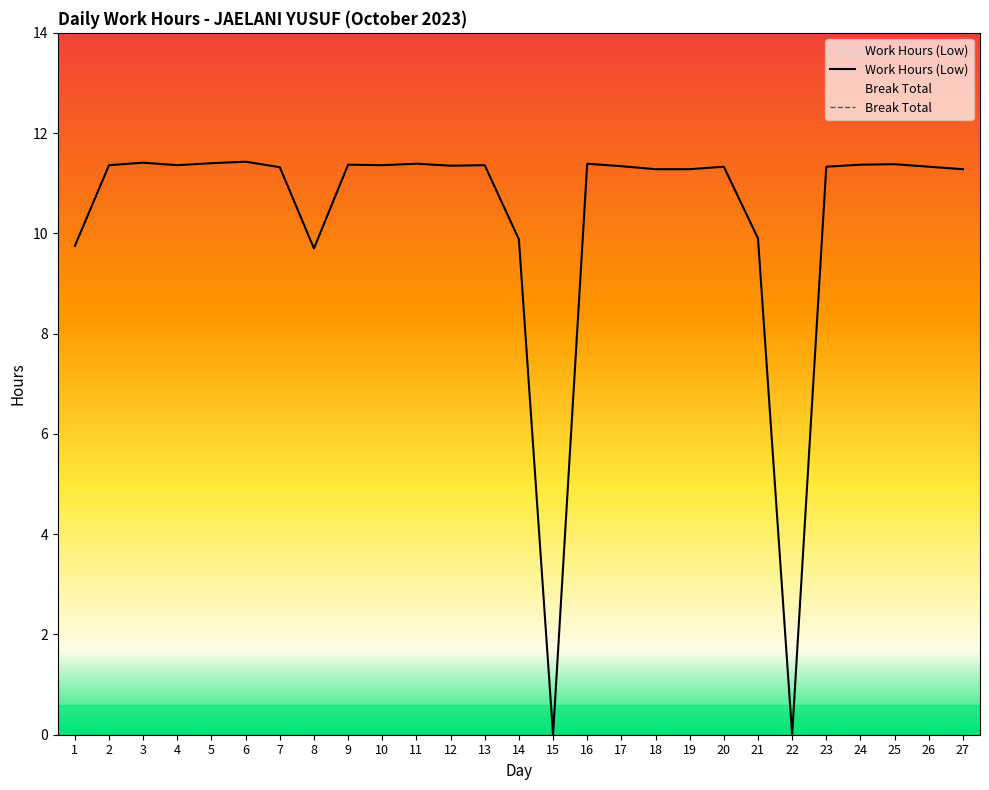

At which label does the data first exceed 11?

2